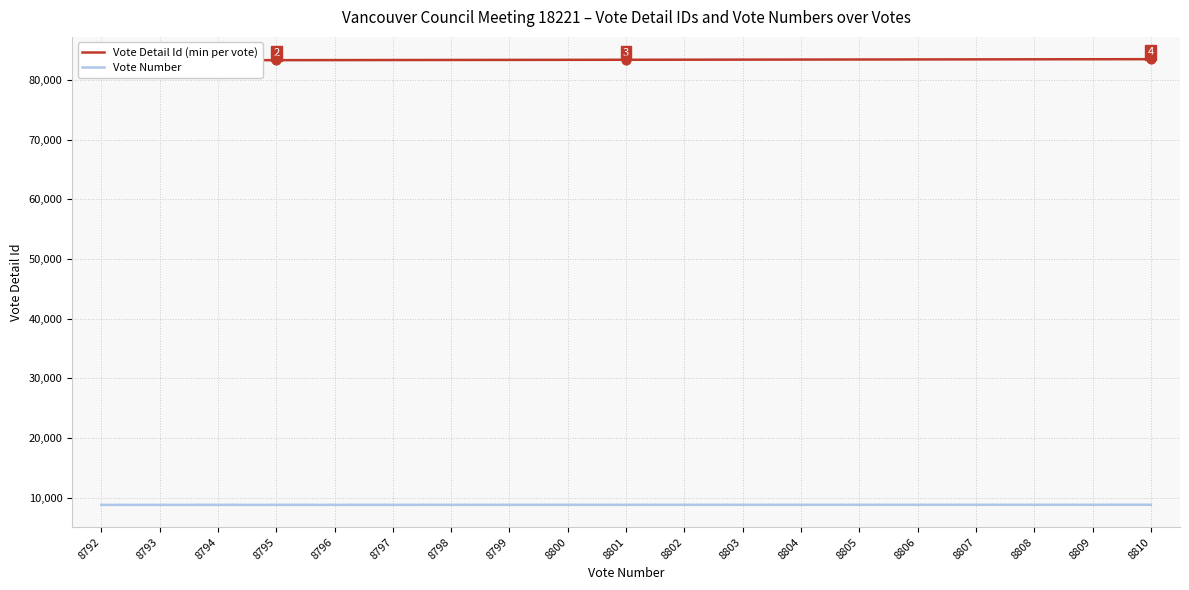

At which category is the sum across all series the highest?

8810